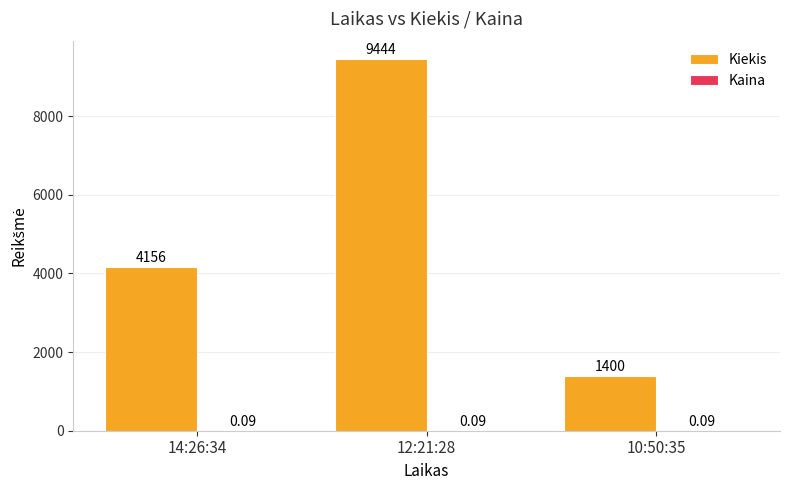

What is the difference between the Kiekis values at 10:50:35 and 12:21:28?

8044.0